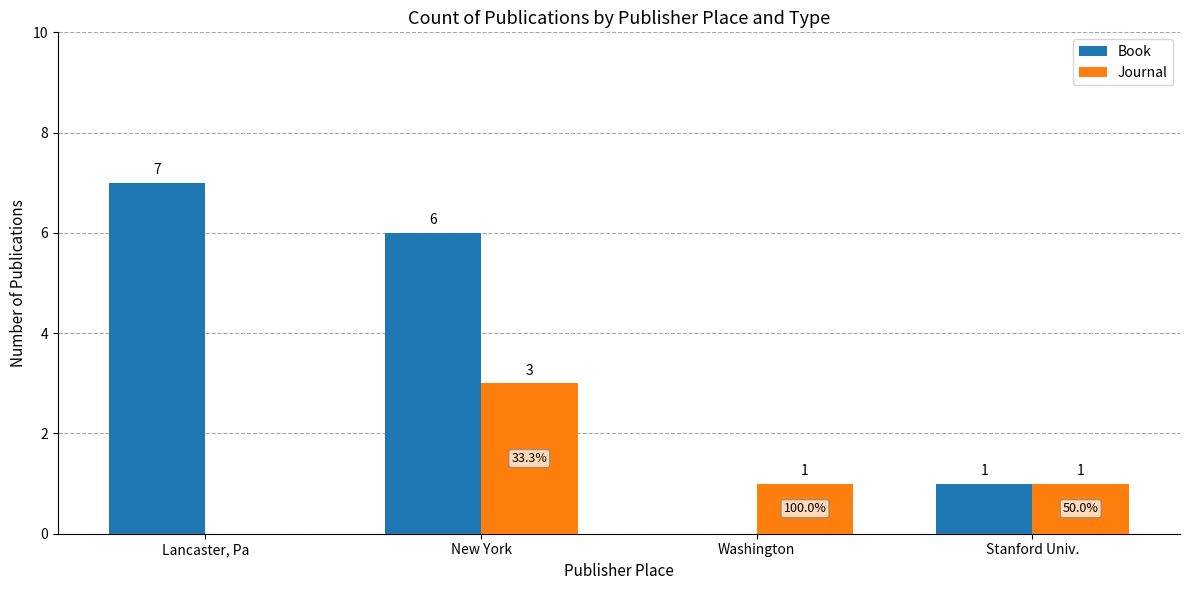

Reading left to right, extract all data points from this chart.

Book: Lancaster, Pa=7	New York=6	Washington=0	Stanford Univ.=1
Journal: Lancaster, Pa=0	New York=3	Washington=1	Stanford Univ.=1